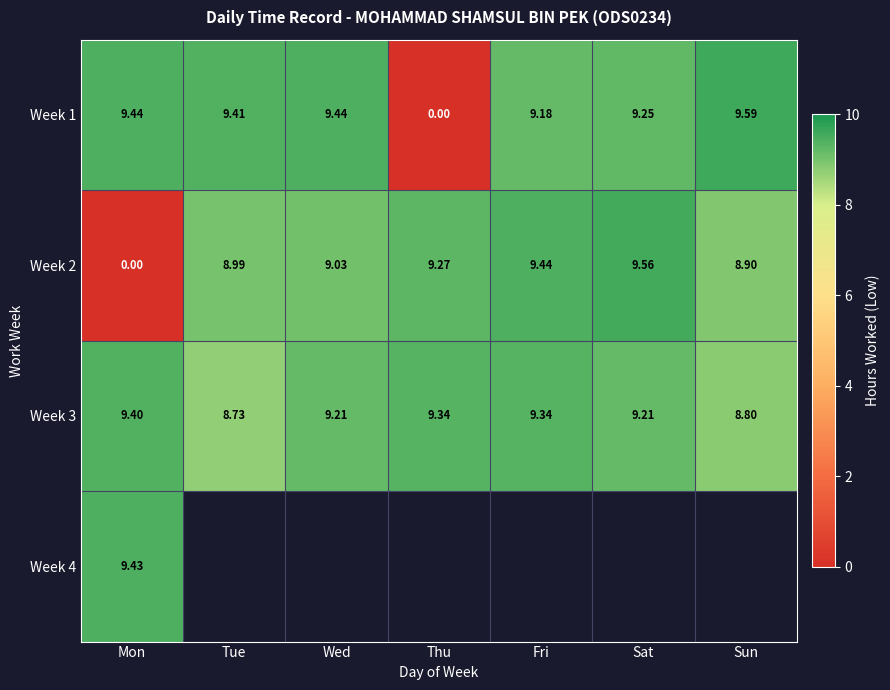

What is the sum of all Week 3 values?

64.0